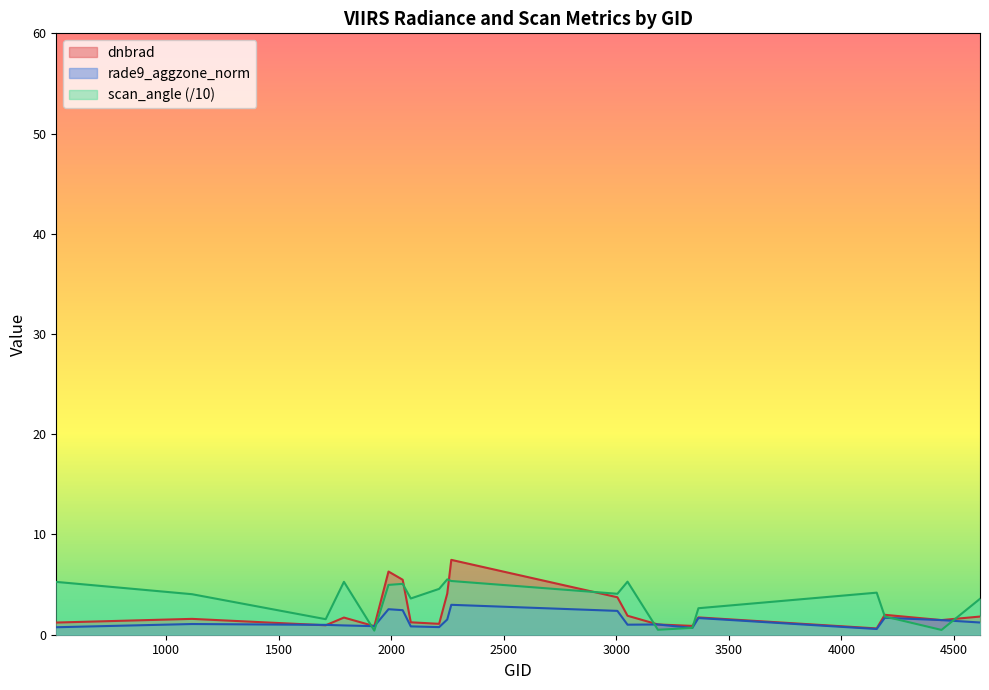

Rank the series by their average value, from highest to lowest.

scan_angle (/10), dnbrad, rade9_aggzone_norm